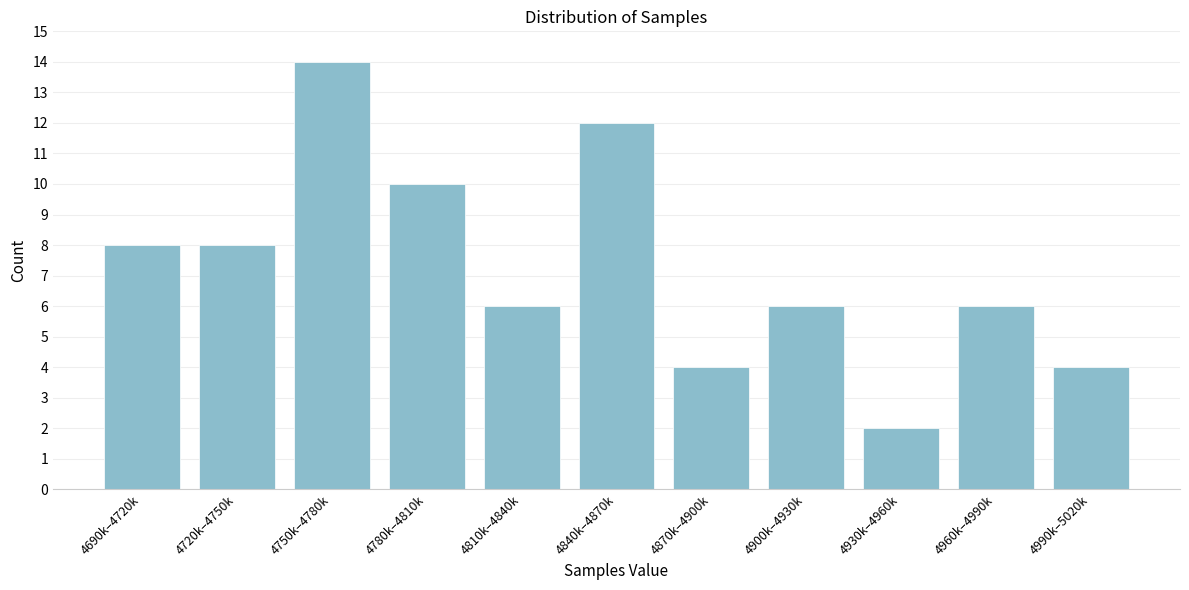

Reading right to left, extract all data points from this chart.

4990k–5020k=4	4960k–4990k=6	4930k–4960k=2	4900k–4930k=6	4870k–4900k=4	4840k–4870k=12	4810k–4840k=6	4780k–4810k=10	4750k–4780k=14	4720k–4750k=8	4690k–4720k=8